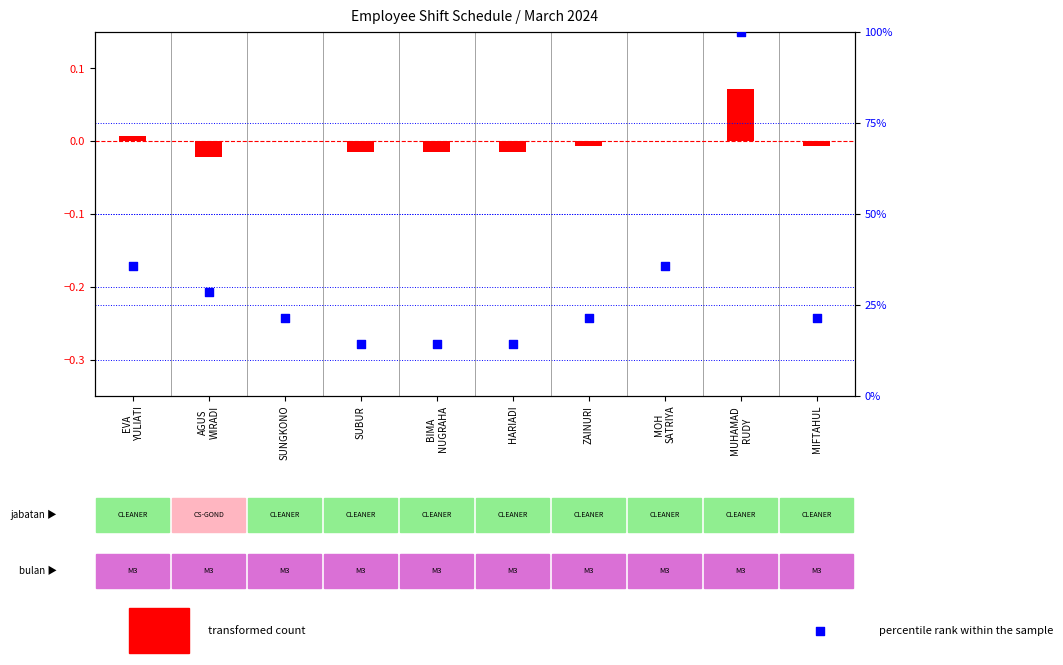

What are all the series names shown in the legend?

transformed count, percentile rank within the sample